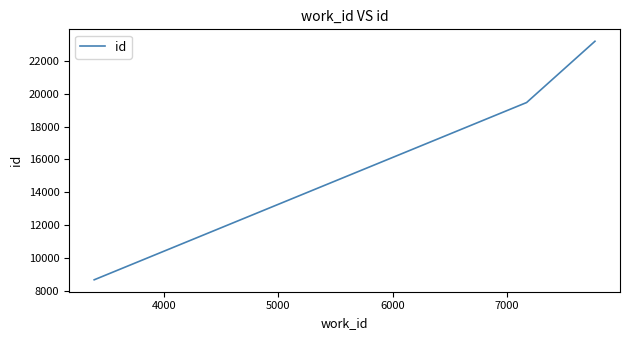

What is the difference between the maximum and second lowest values?

3730